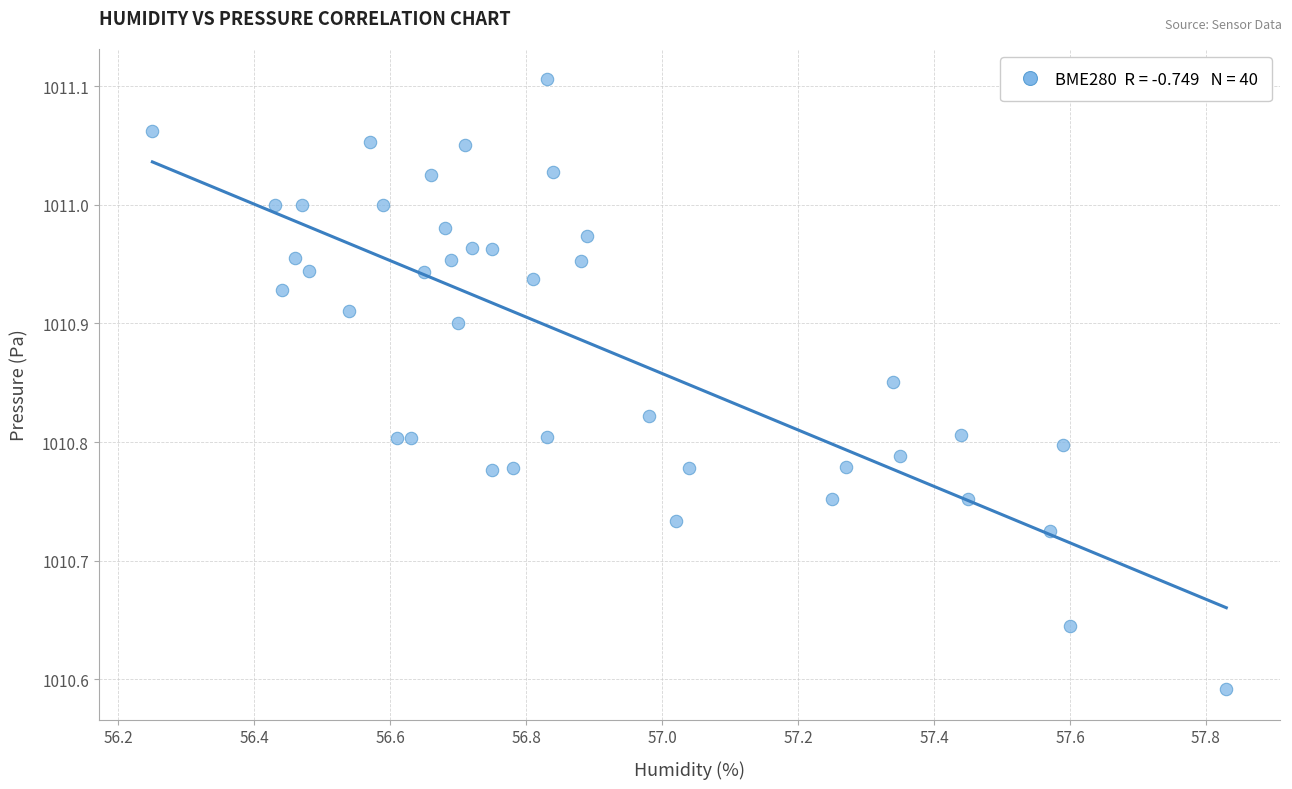

What is the range of Y values (max minus min)?

0.5